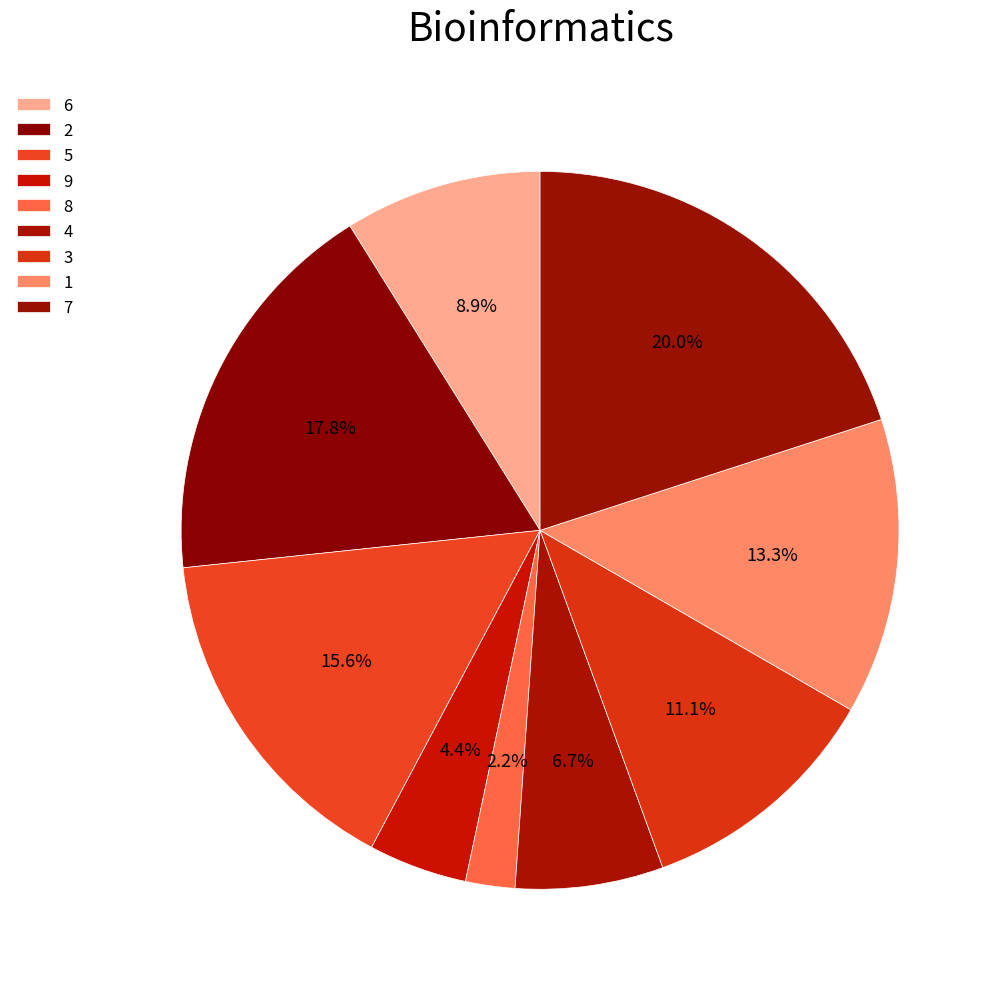

How many slices are in this pie chart?

9